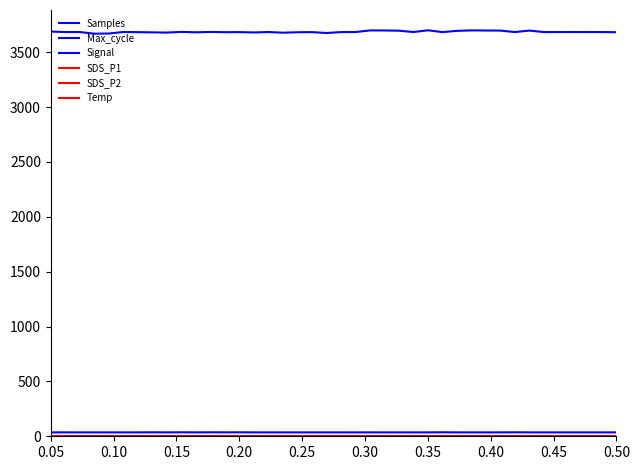

How many lines are shown in the chart?

6